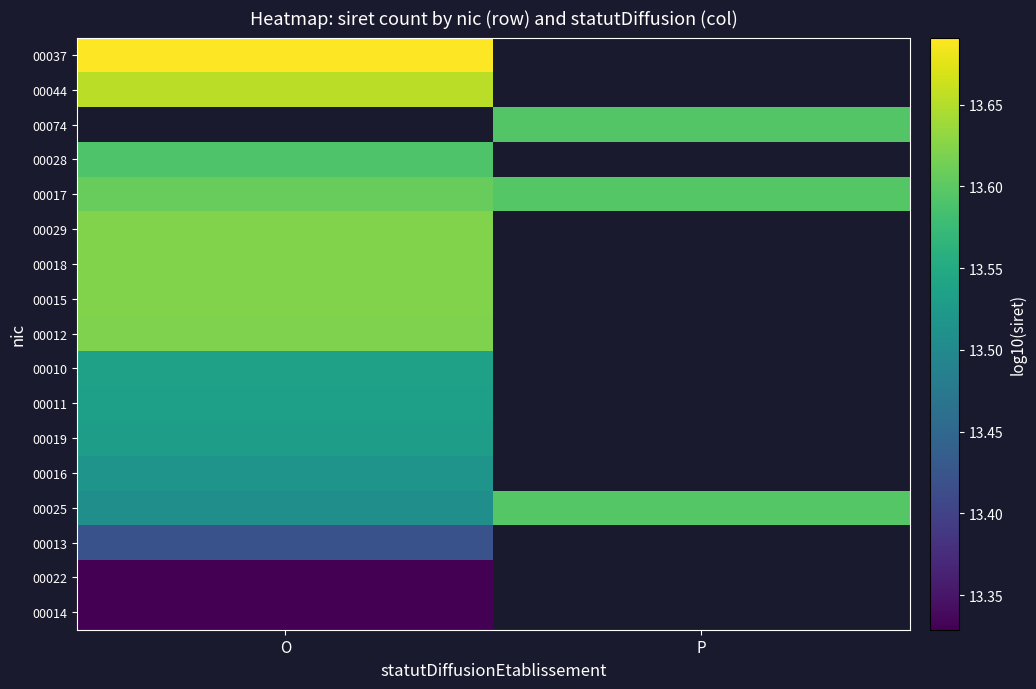

Rank the series at O from lowest to highest value.

00014, 00022, 00013, 00025, 00016, 00019, 00011, 00010, 00028, 00017, 00012, 00029, 00015, 00018, 00074, 00044, 00037